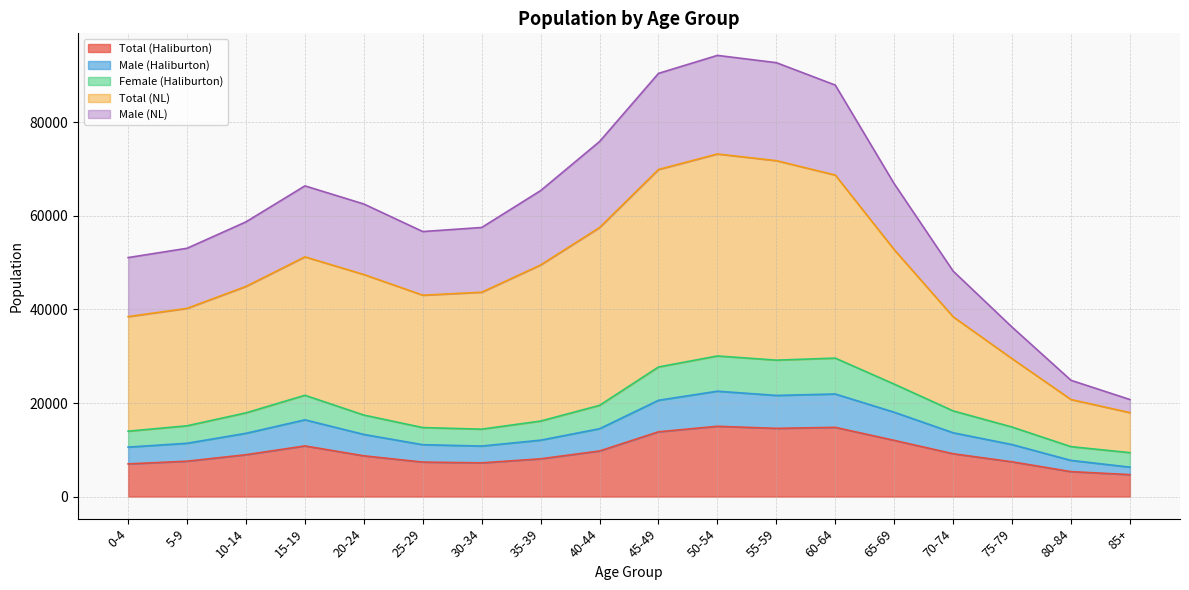

Is the value of Total (NL) at 55-59 greater than the value of Male (Haliburton) at 35-39?

Yes